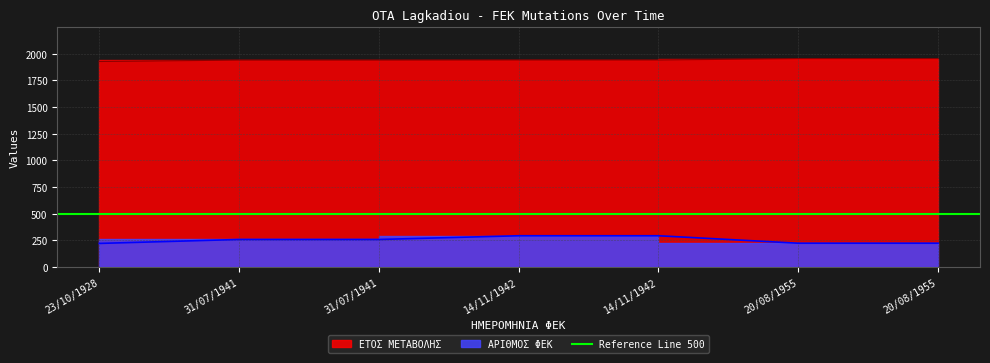

Reading left to right, list all the values displayed in this chart.

ΕΤΟΣ ΜΕΤΑΒΟΛΗΣ: 23/10/1928=1928	31/07/1941=1941	31/07/1941=1941	14/11/1942=1942	14/11/1942=1942	20/08/1955=1955	20/08/1955=1955
ΑΡΙΘΜΟΣ ΦΕΚ: 23/10/1928=220	31/07/1941=257	31/07/1941=257	14/11/1942=292	14/11/1942=292	20/08/1955=222	20/08/1955=222